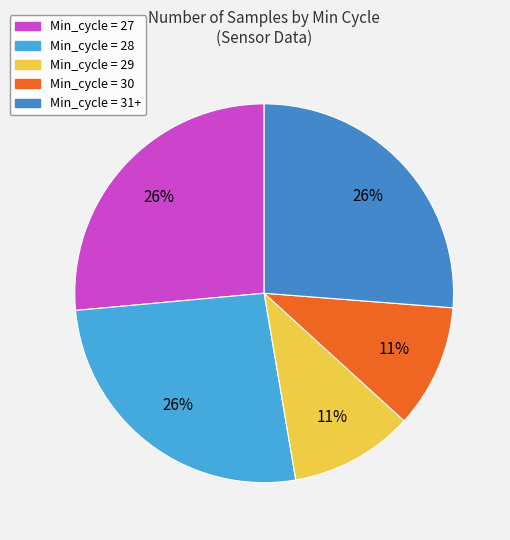

What is the largest slice in the pie chart?

27